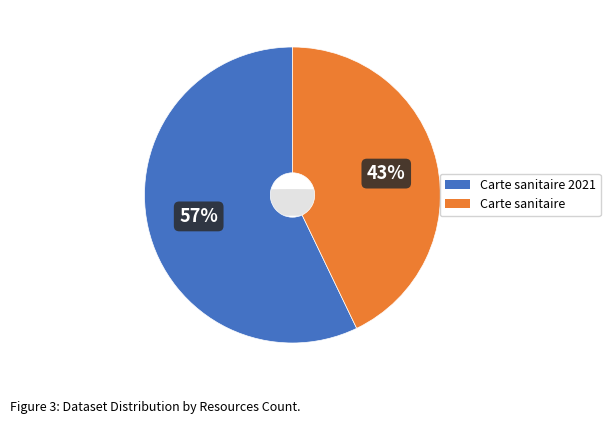

Between Carte sanitaire and Carte sanitaire 2021, which is larger?

Carte sanitaire 2021